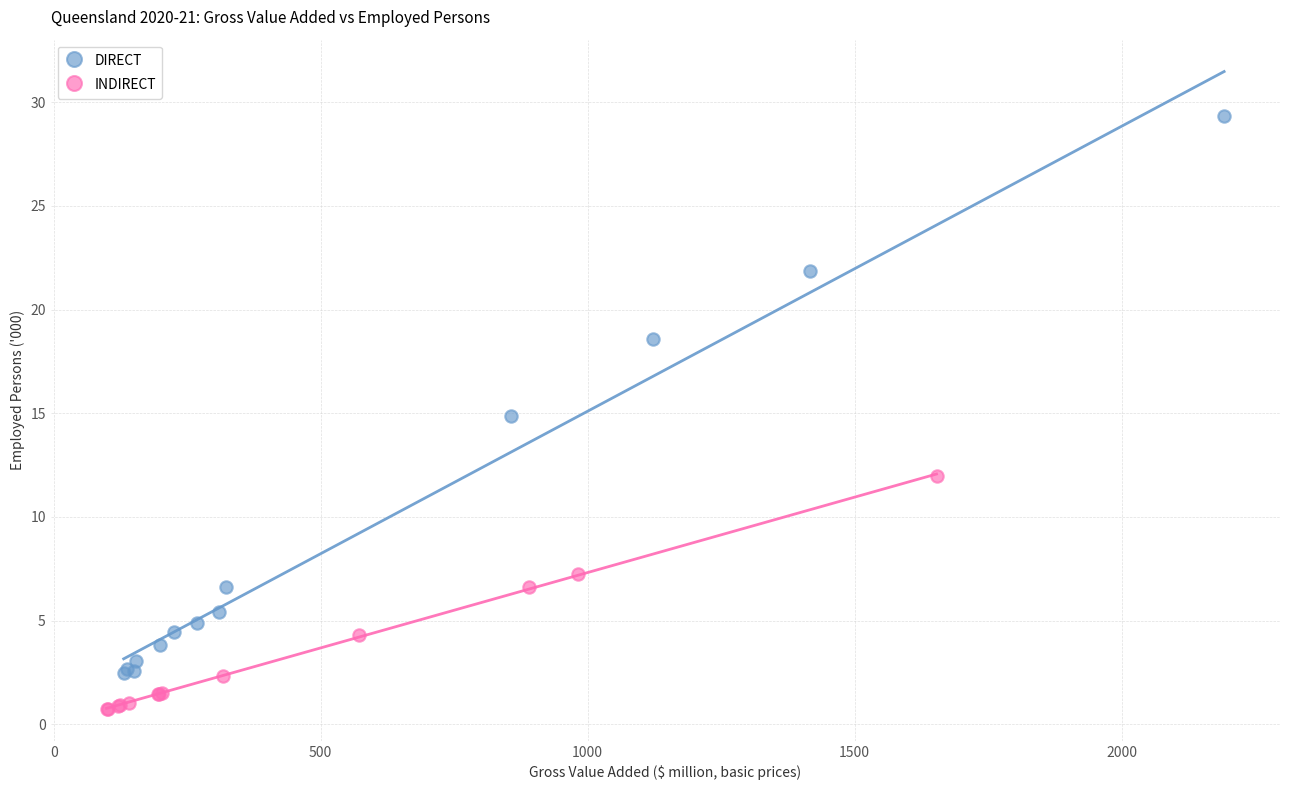

Which series reaches the minimum Y coordinate?

INDIRECT